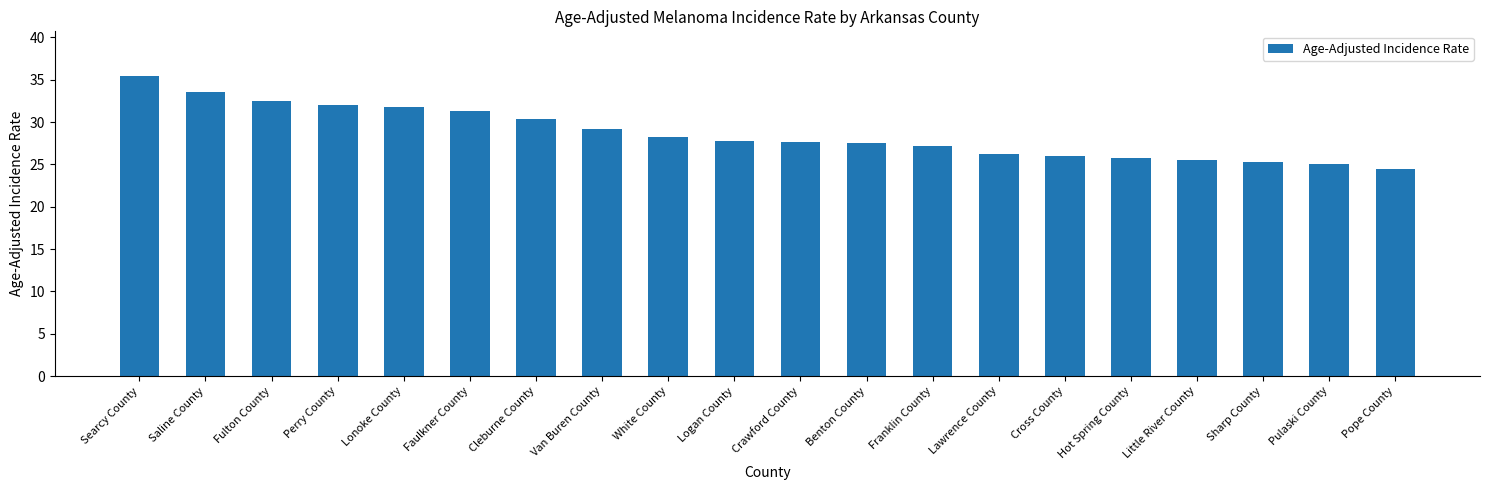

What is the difference between the maximum and minimum values?

10.9